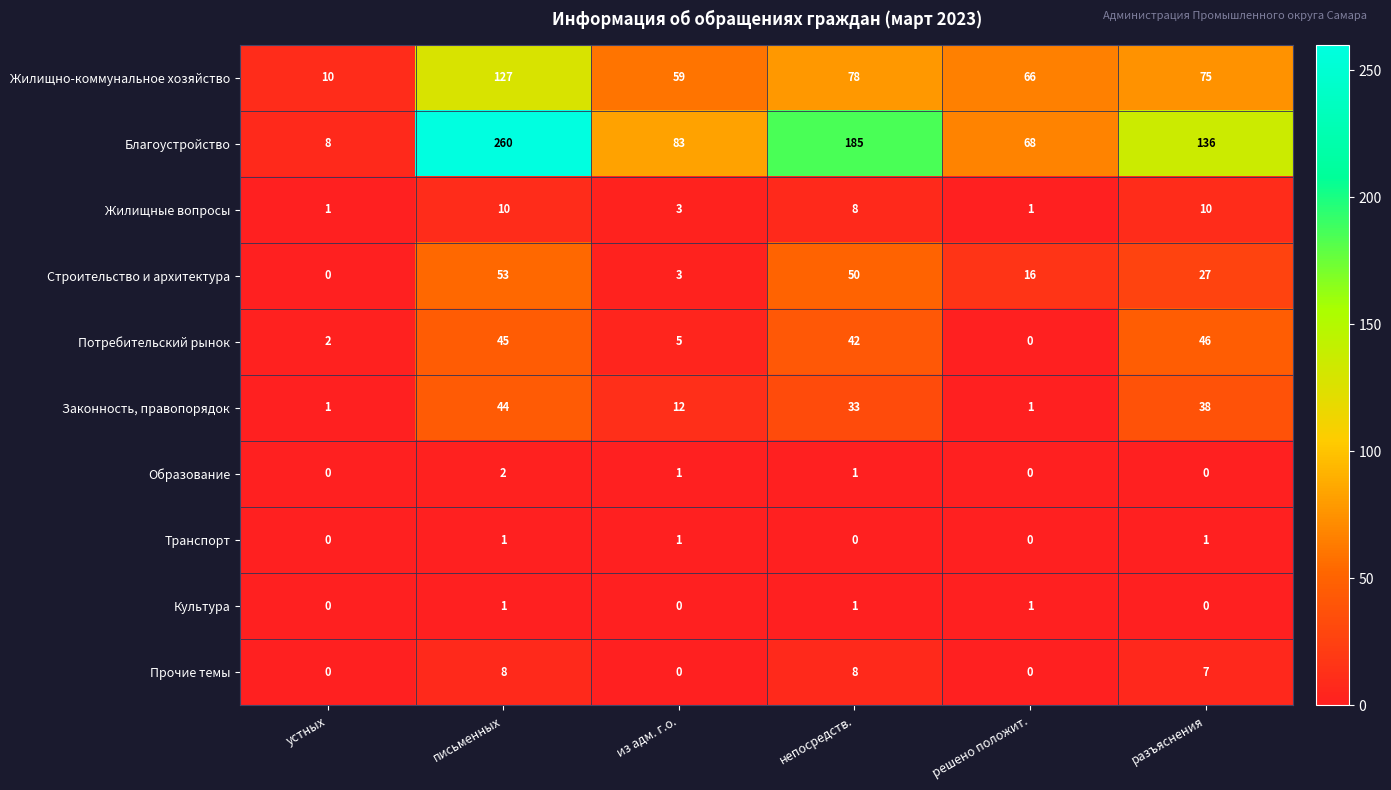

True or false: Прочие темы has a value of 8 at непосредств..

True